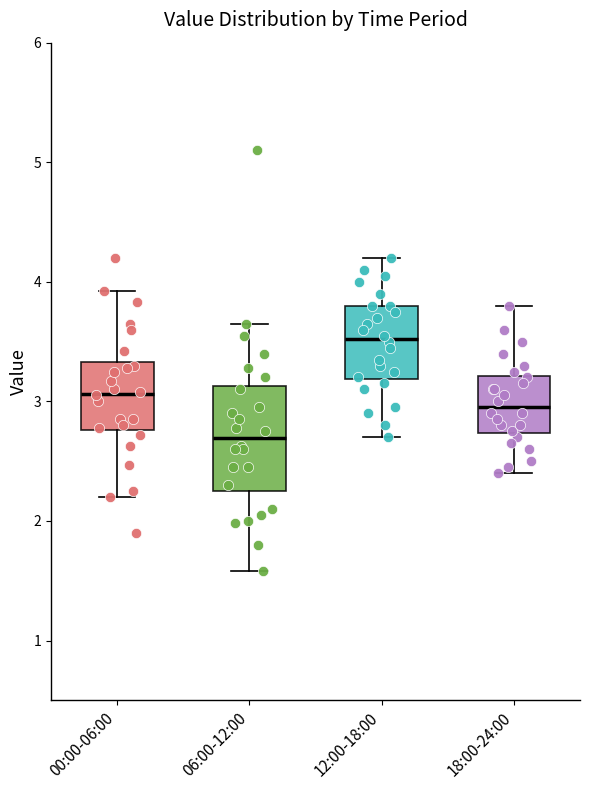

Where is the lower edge of the box for 00:00-06:00 on the y-axis? The values are not printed on the chart, so give them approximately, as read against the axis.

2.8